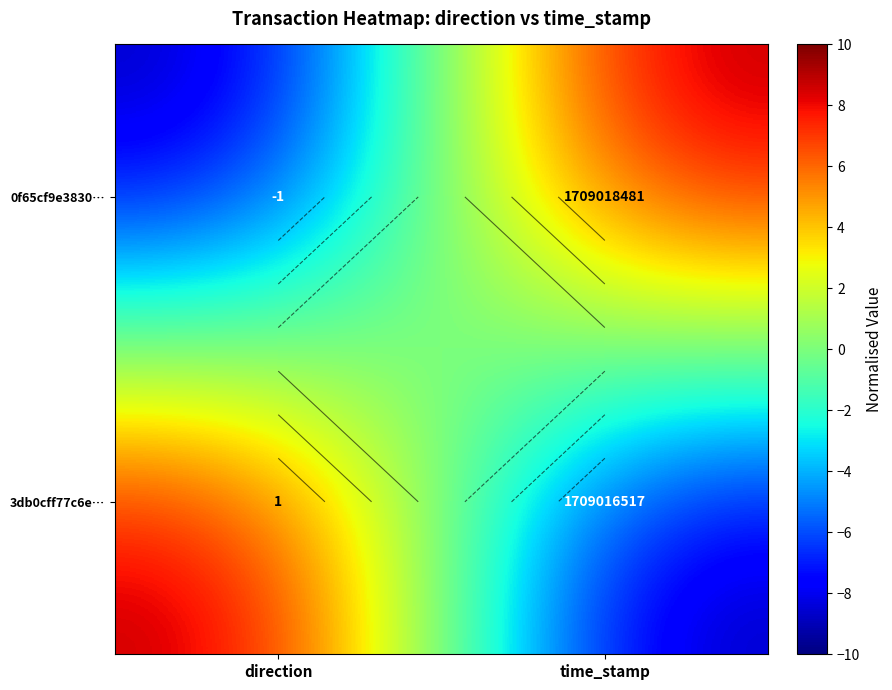

How many values in the 3db0cff77c6e… series are below 10?

1